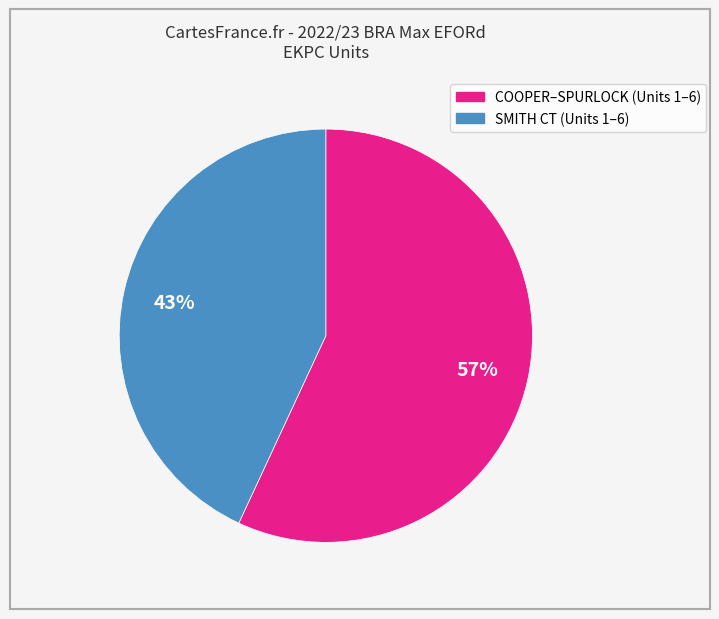

Is there a majority slice in this chart?

Yes